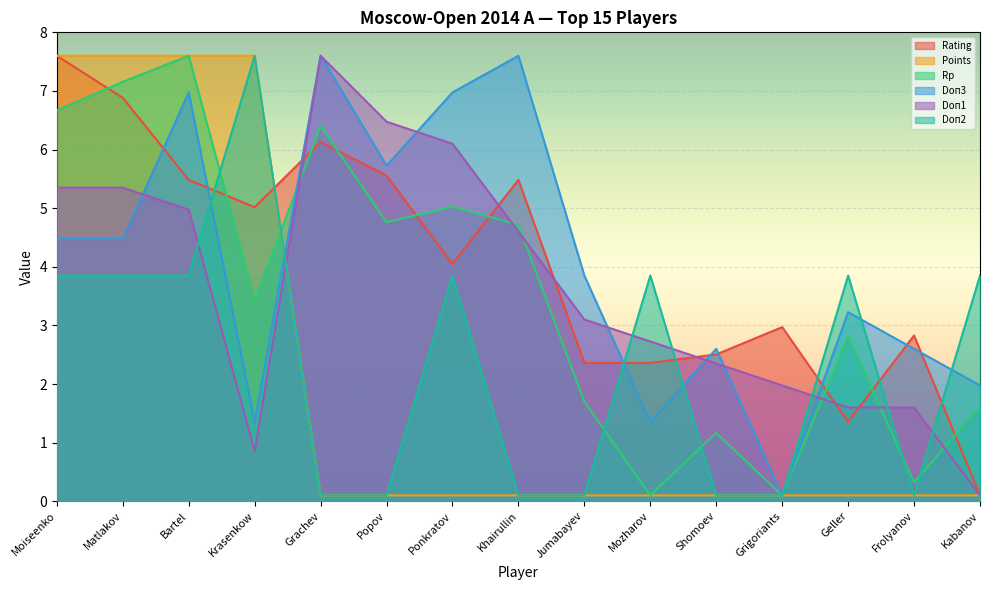

What are all the series names shown in the legend?

Rating, Points, Rp, Doп3, Doп1, Doп2